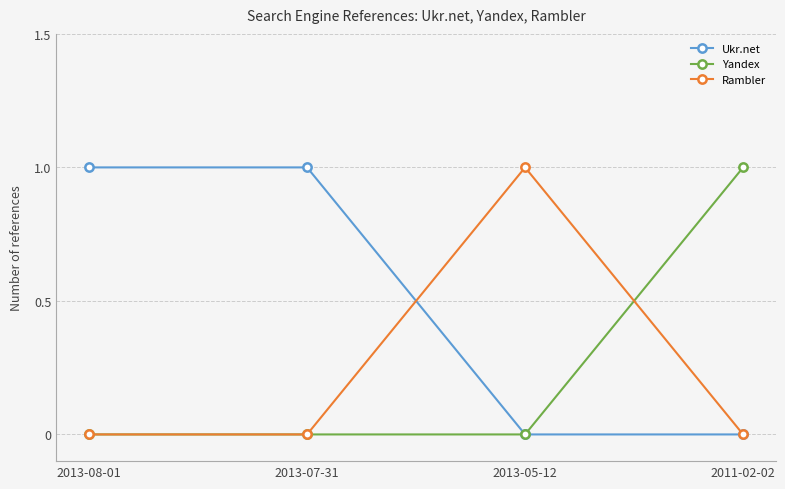

Is this an area chart (filled region under the line)?

No